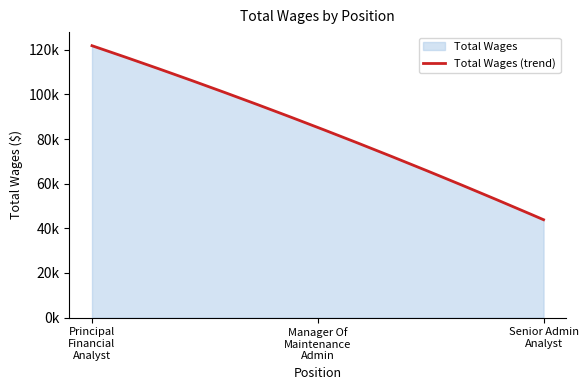

Does the chart display data point markers on the line(s)?

No